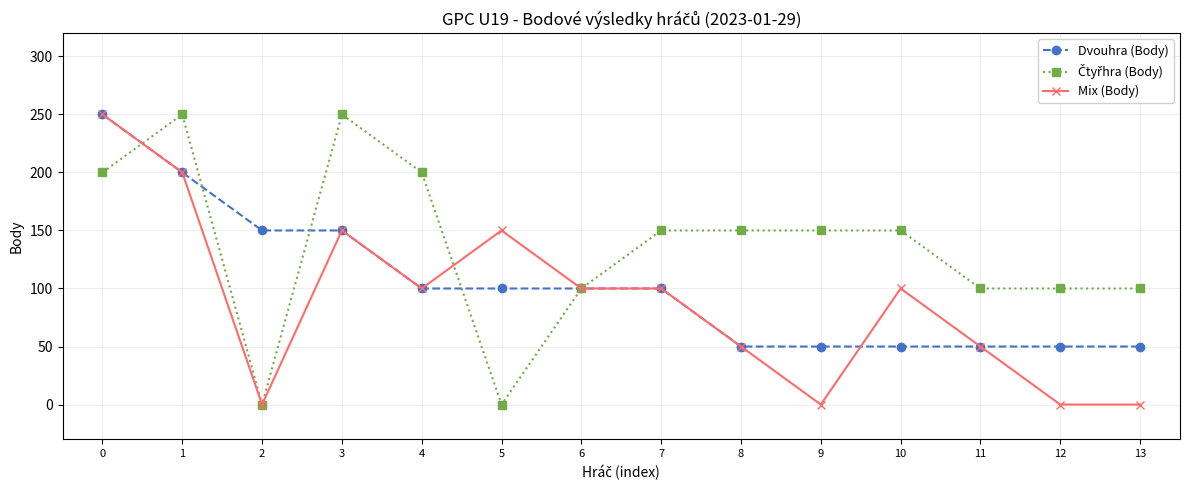

At how many categories does at least one series exceed 169?

4